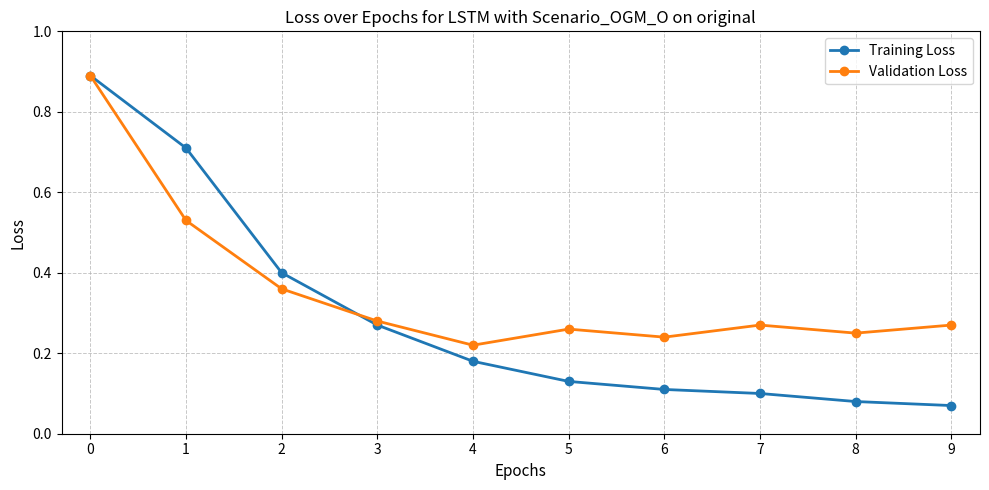

Rank the series by their average value, from lowest to highest.

Training Loss, Validation Loss